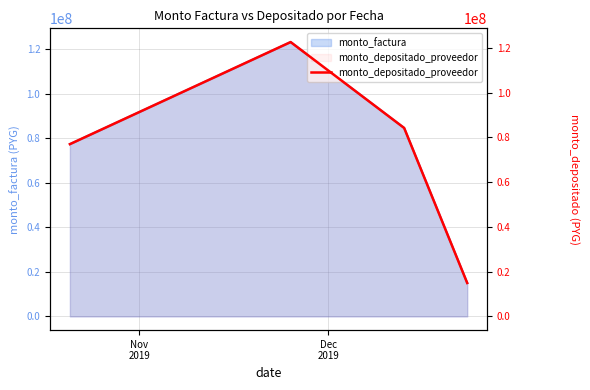

How many interior local peaks (higher than both neighbors) does the data have?

1